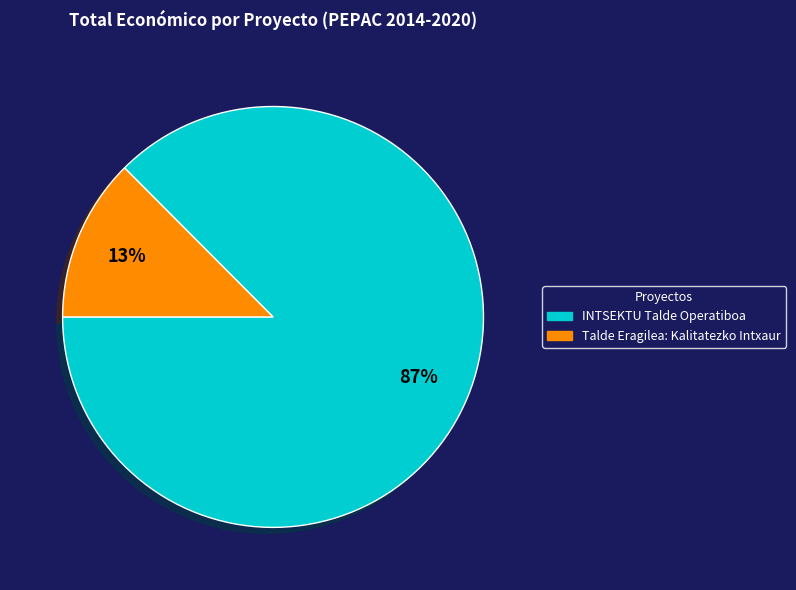

True or false: INTSEKTU Talde Operatiboa accounts for 96% of the total.

False